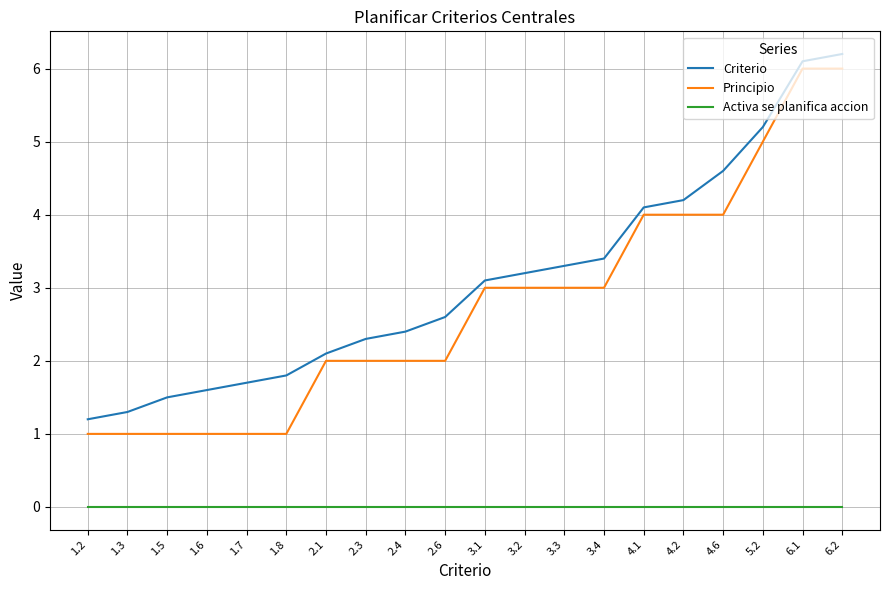

What is the difference between the maximum and minimum values in the Criterio series?

5.0